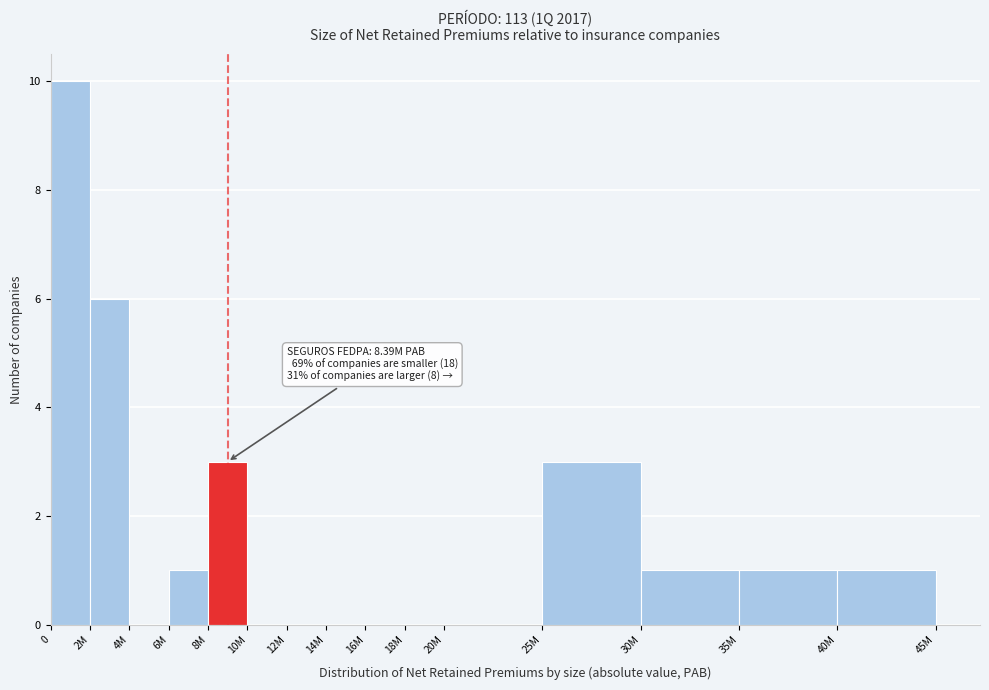

Reading left to right, extract all data points from this chart.

0=10	2M=6	4M=0	6M=1	8M=3	10M=0	12M=0	14M=0	16M=0	18M=0	20M=0	25M=3	30M=1	35M=1	40M=1